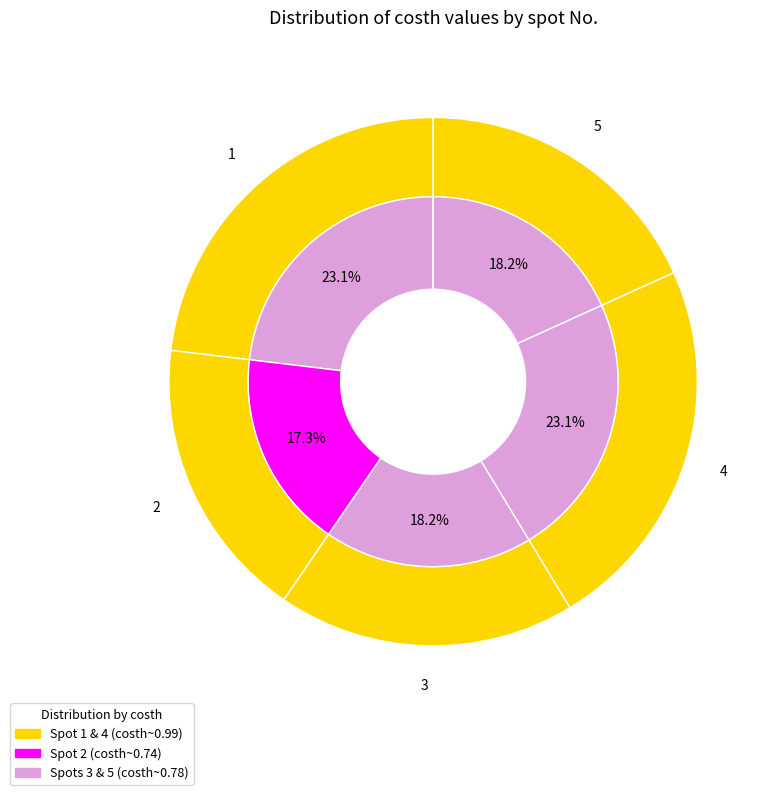

To the nearest percent, what is the combined percentage of 5 and 3?

36%